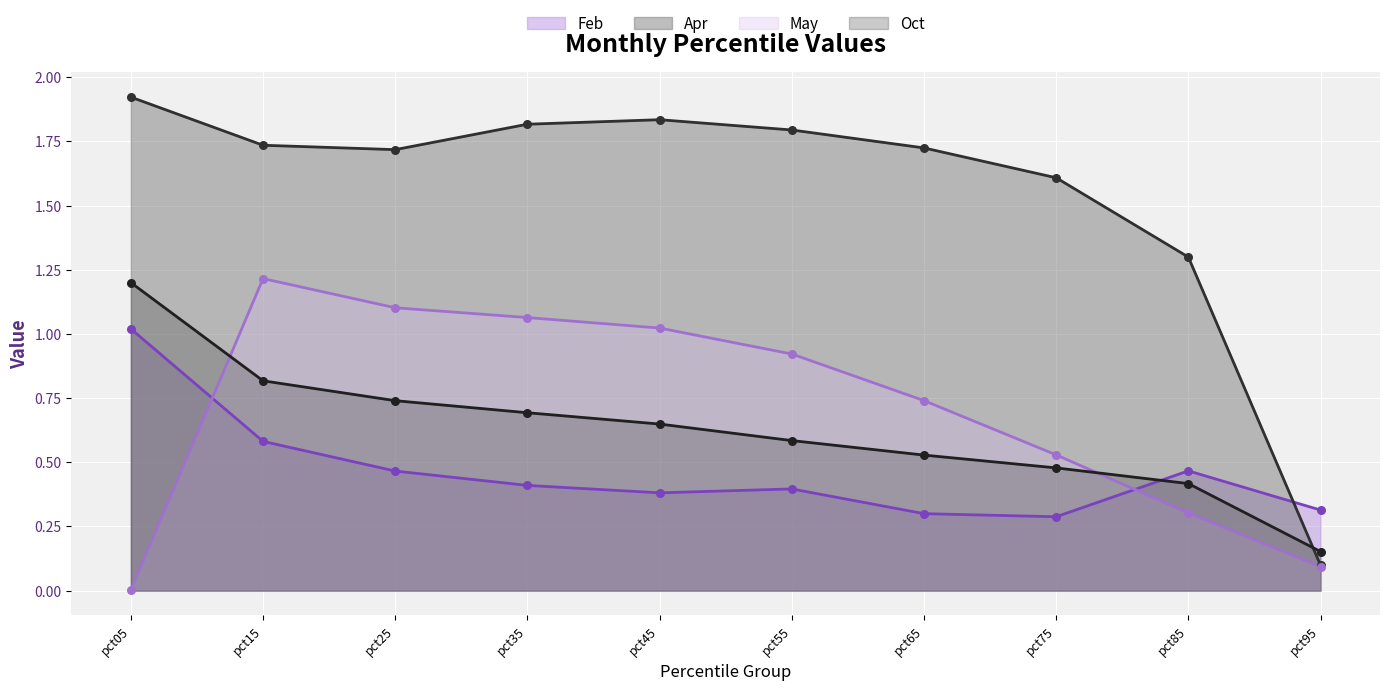

Which series has the widest spread of Y values?

Apr